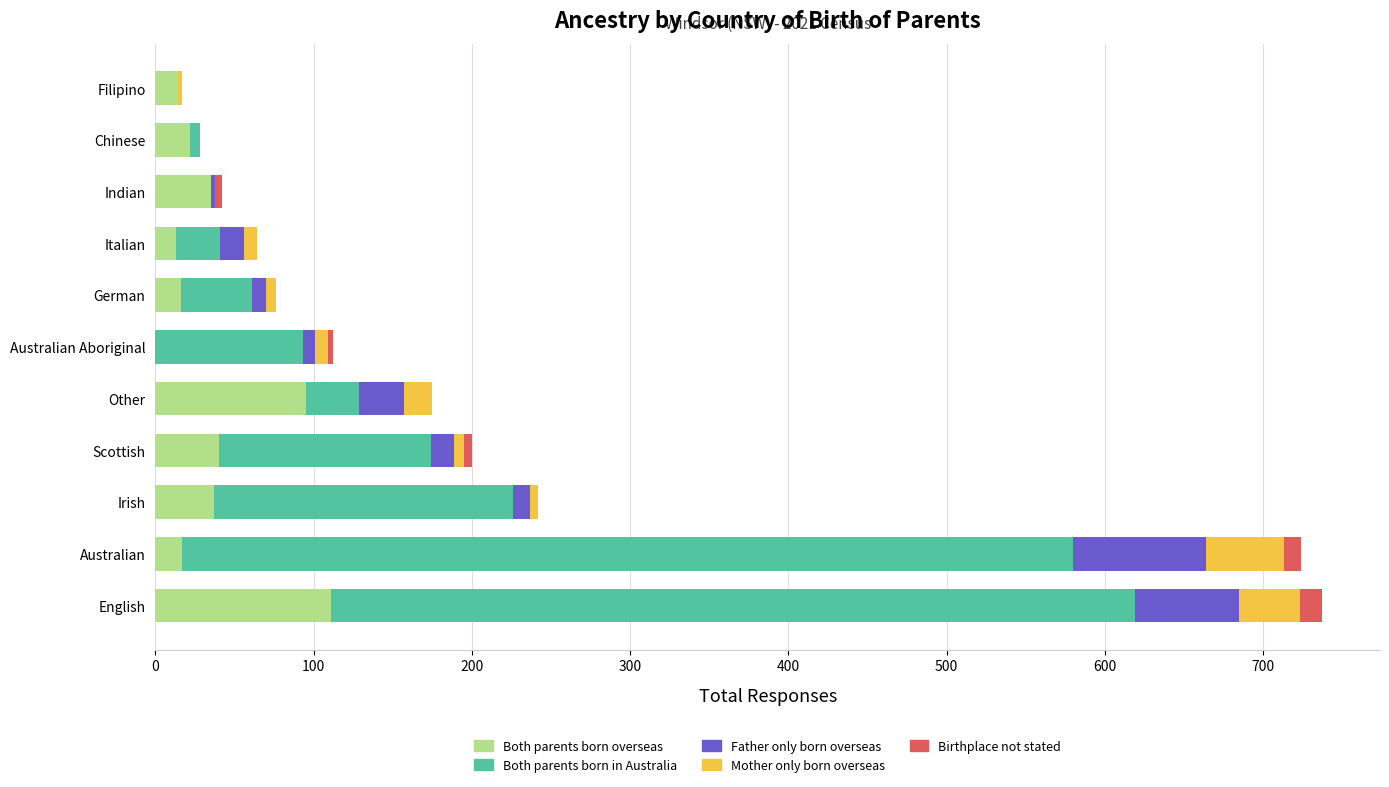

At which label does Both parents born overseas reach its peak?

English